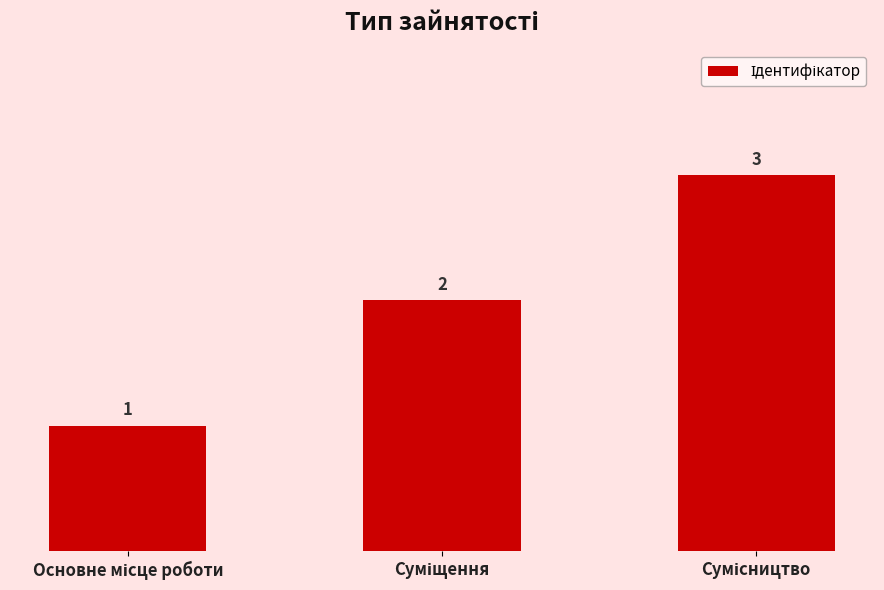

What is the value of the 1st bar from the left?

1